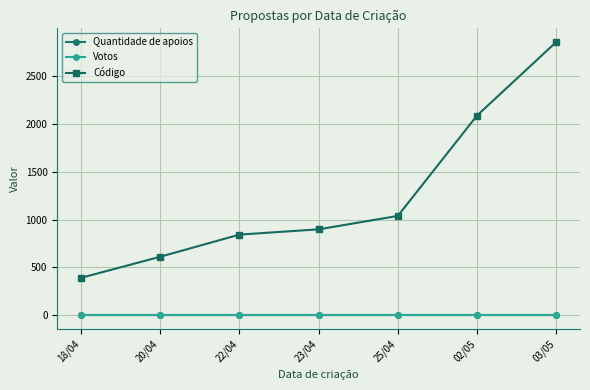

What is the total value across all series at 02/05?

2085